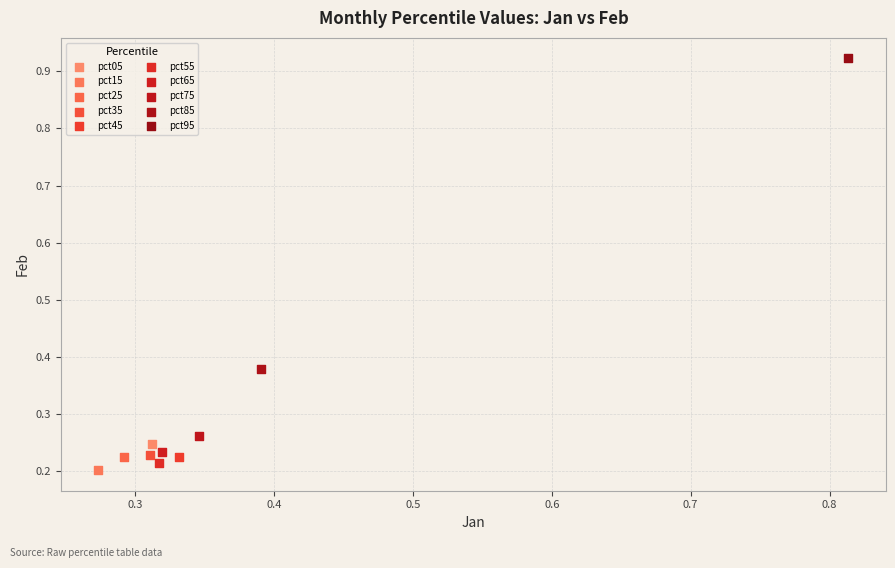

What are all the series names shown in the legend?

pct05, pct15, pct25, pct35, pct45, pct55, pct65, pct75, pct85, pct95